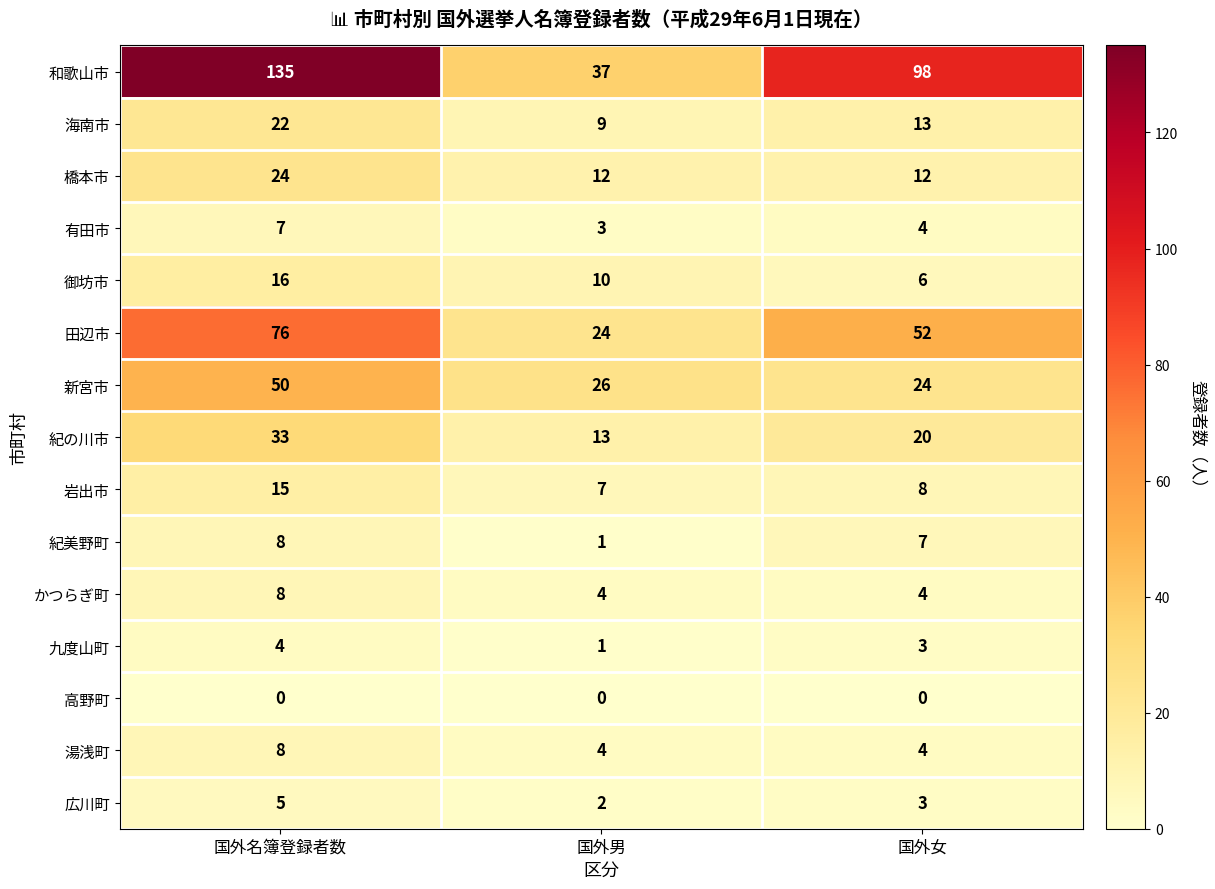

What is the highest value of the 九度山町 series?

4